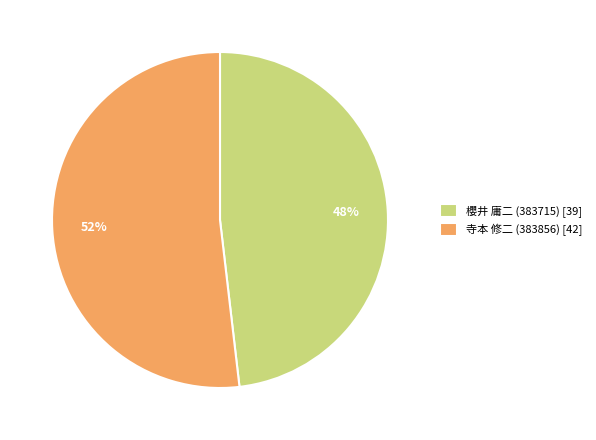

How many slices are in this pie chart?

2